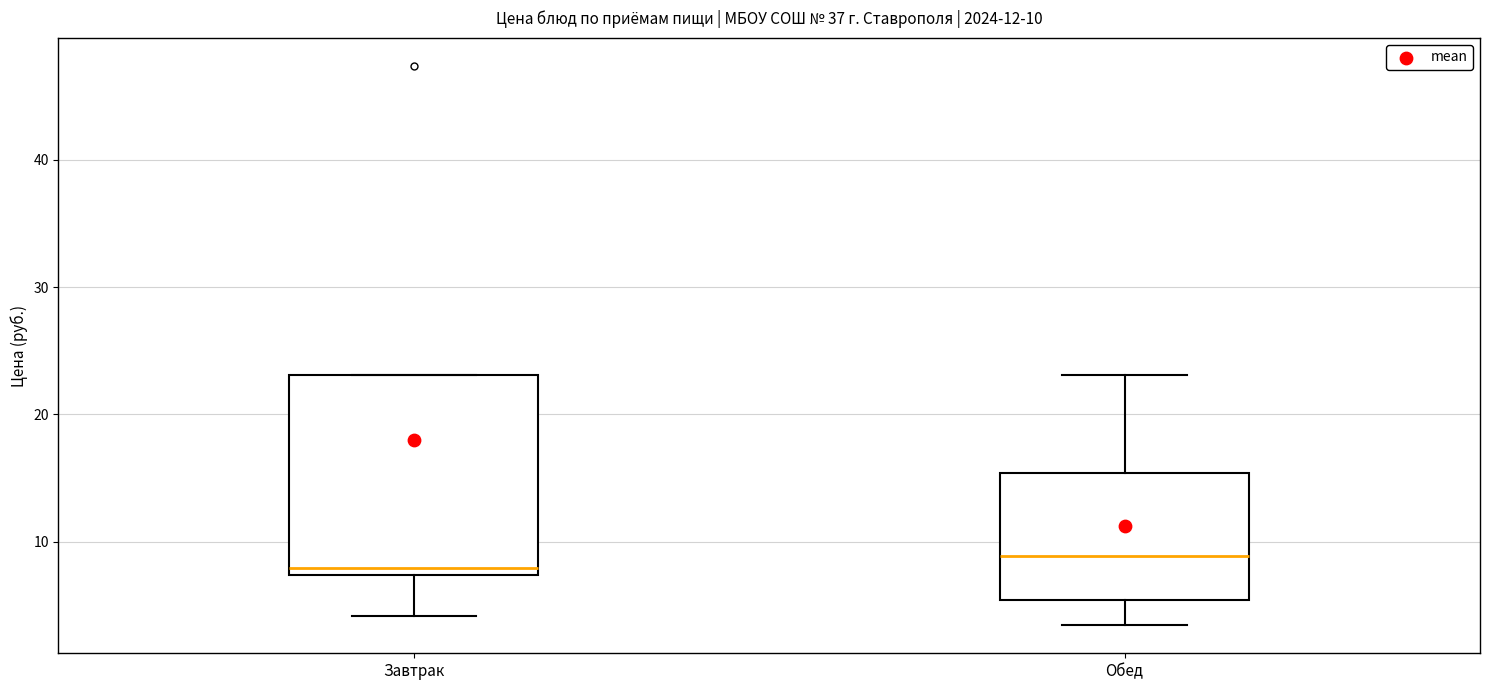

Which box is the tallest, from its lower edge to its upper edge?

Завтрак